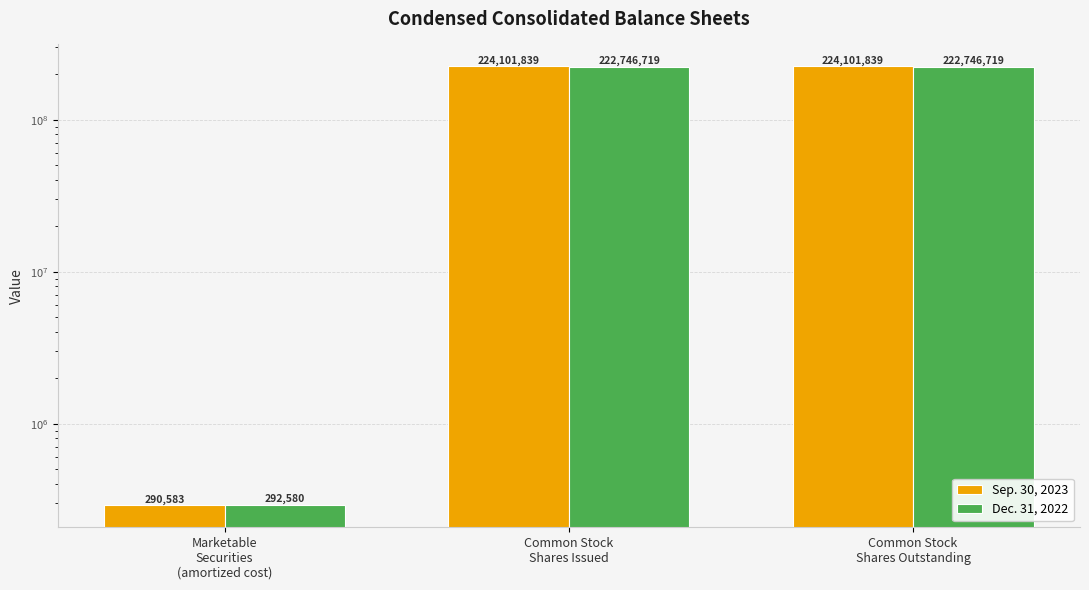

The value of Sep. 30, 2023 at Common Stock
Shares Issued is 224101839. True or false?

True